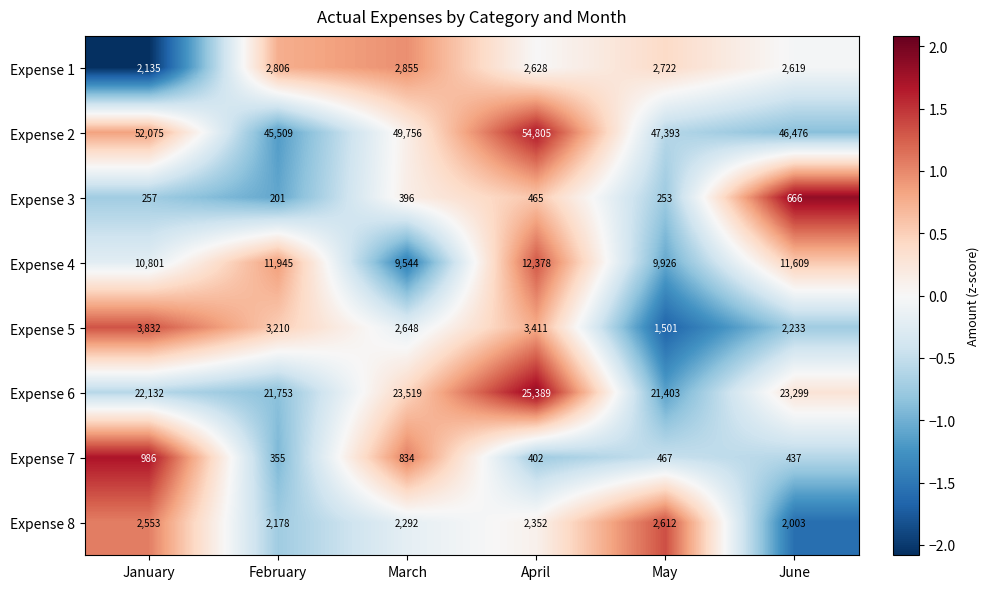

Between January and June, which series saw the biggest shift?

Expense 2